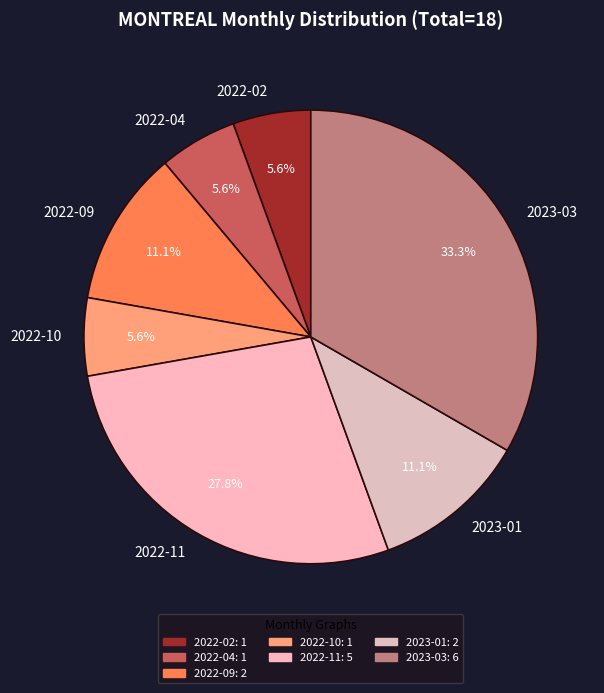

Which slice is the largest?

2023-03